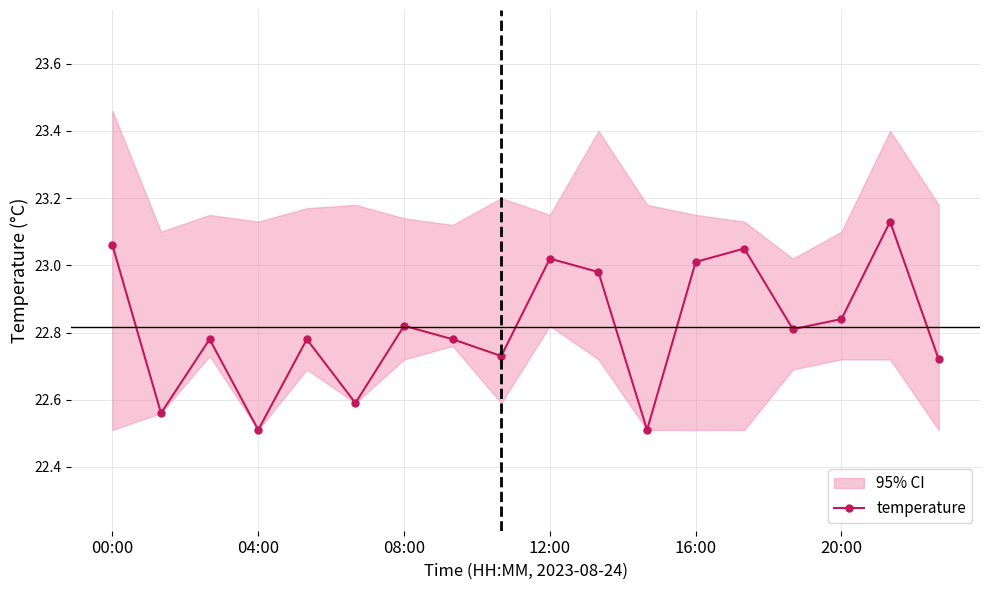

How many interior local peaks does the temperature series have?

6